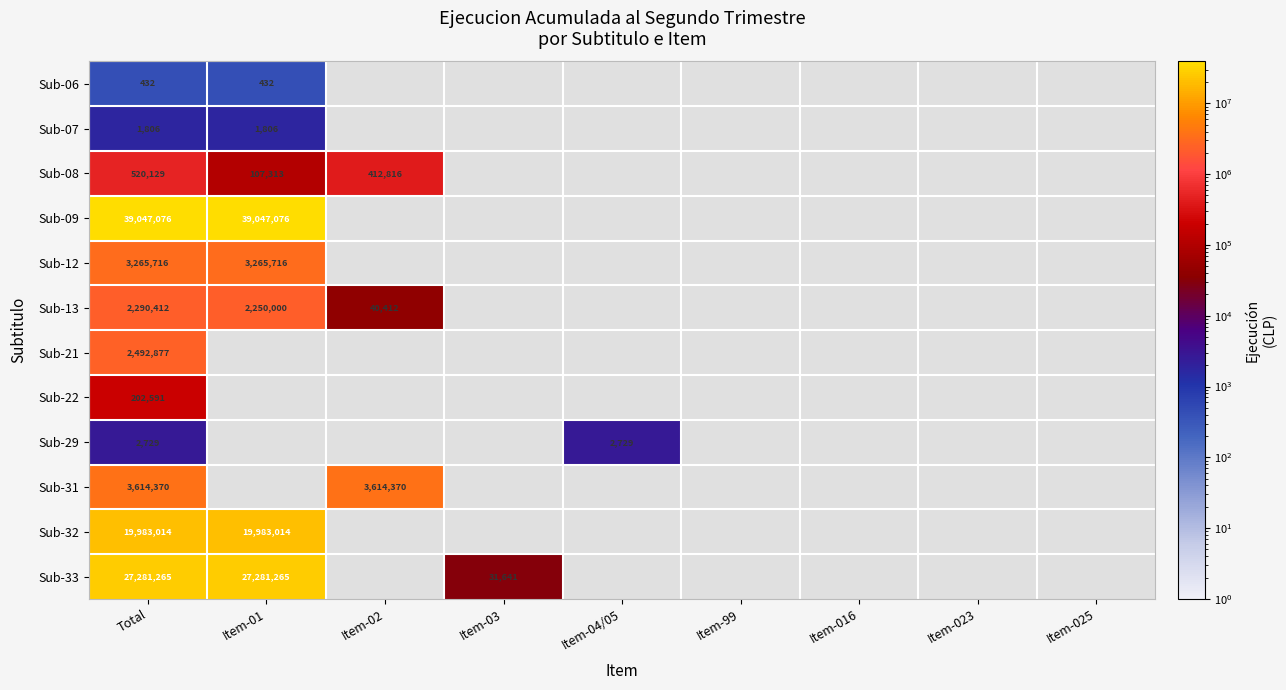

What is the smallest value displayed?

432.0